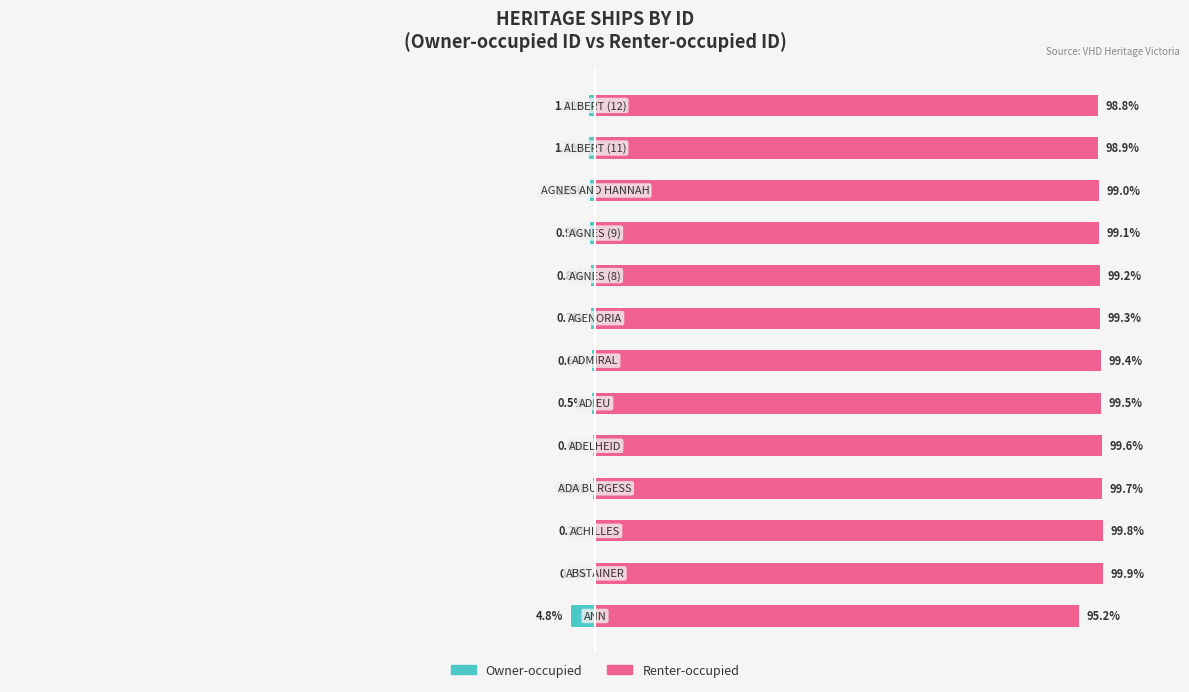

What is the difference between the Owner-occupied values at 9 and 11?

0.2